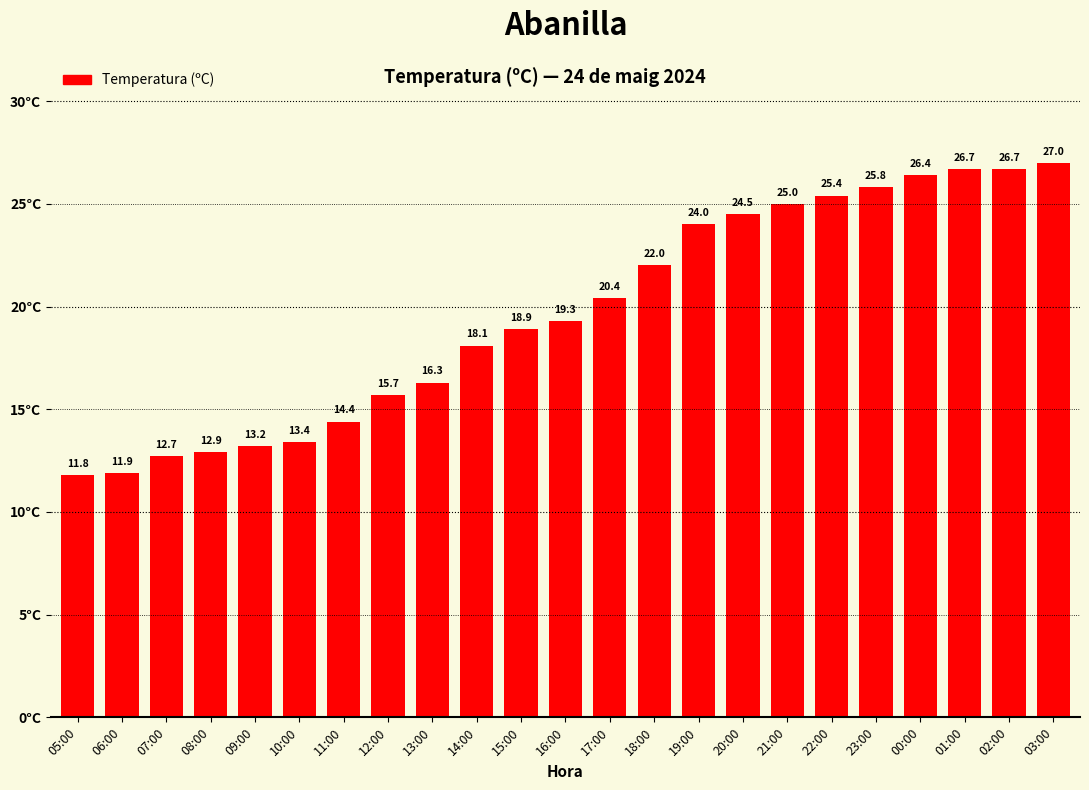

What is the difference between the values at 08:00 and 02:00?

13.8